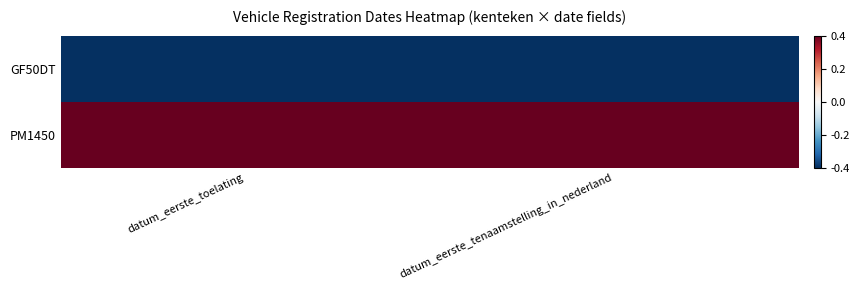

Rank the series by their average value, from lowest to highest.

GF50DT, PM1450